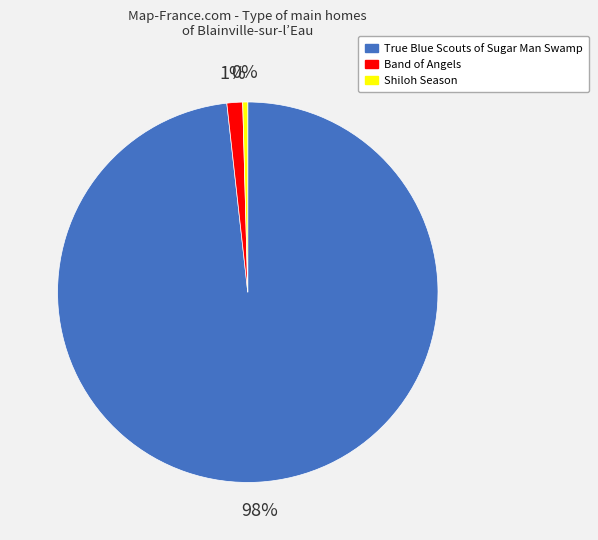

Does True Blue Scouts of Sugar Man Swamp represent more than half of the total?

Yes